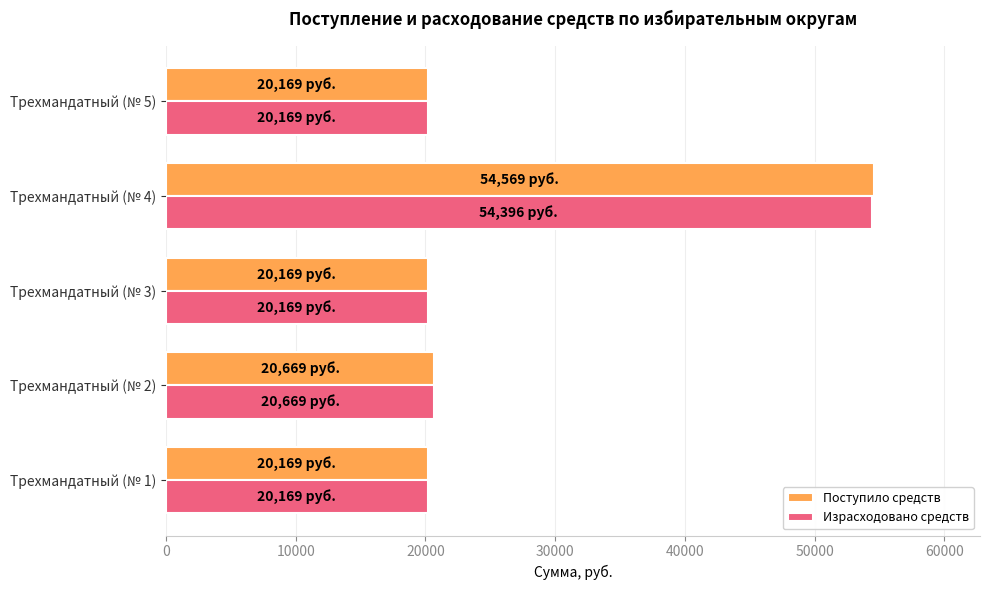

The value of Поступило средств at Трехмандатный (№ 1) is 20169. True or false?

True